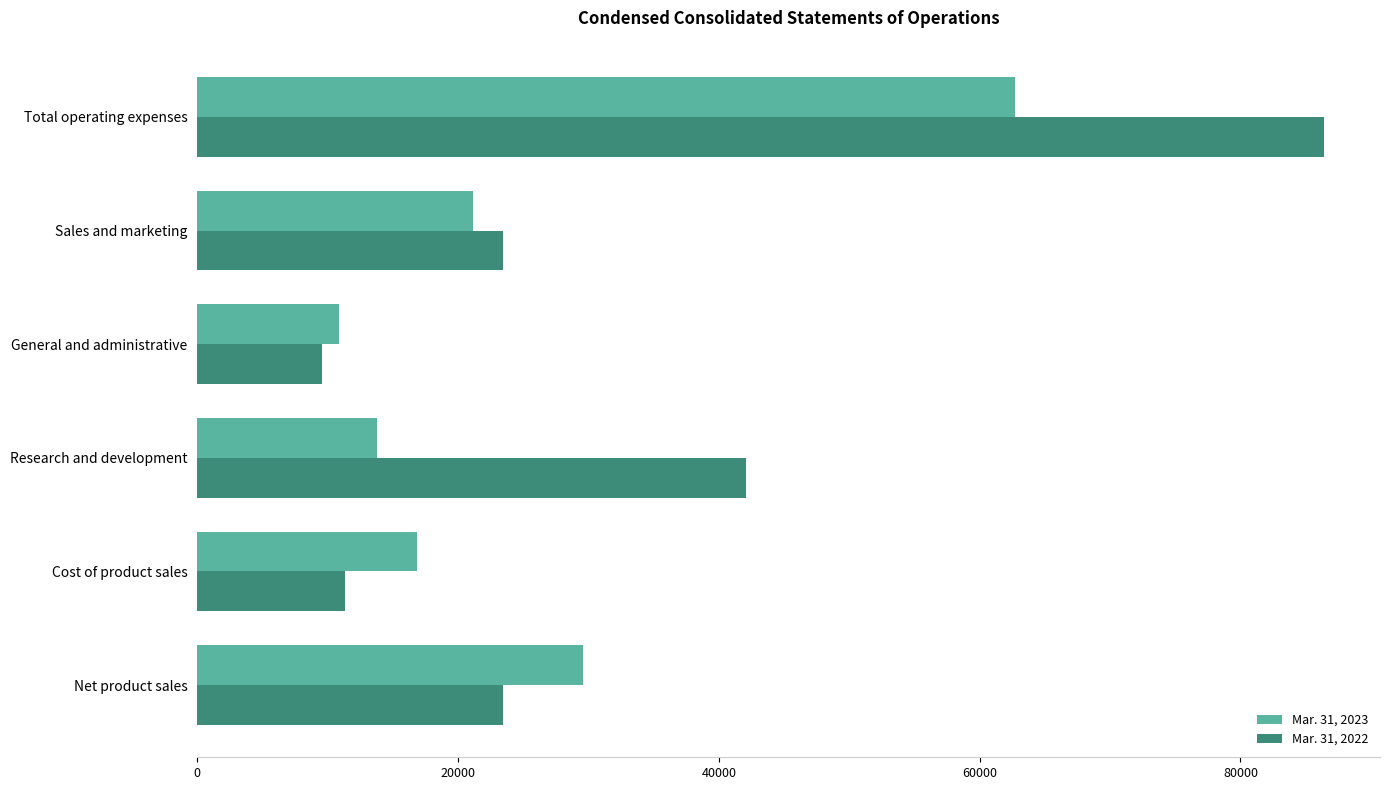

Which series has the widest spread of values?

Mar. 31, 2022